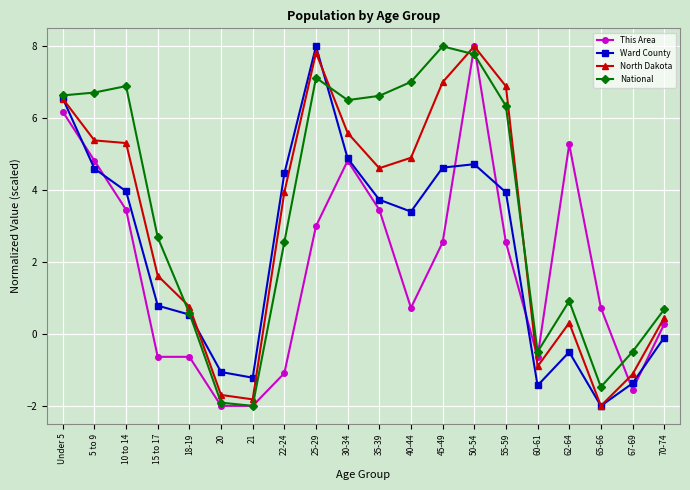

True or false: Ward County has a value of 12.1 at 25-29.

False